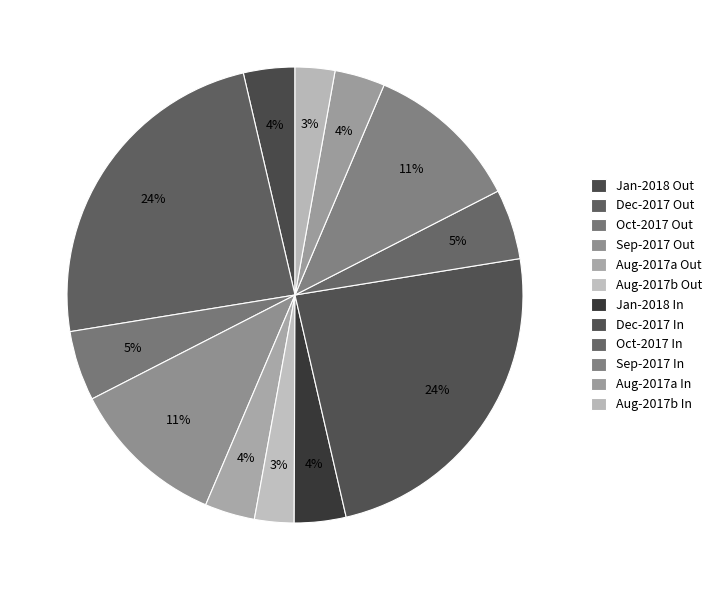

How many segments does this pie chart have?

12